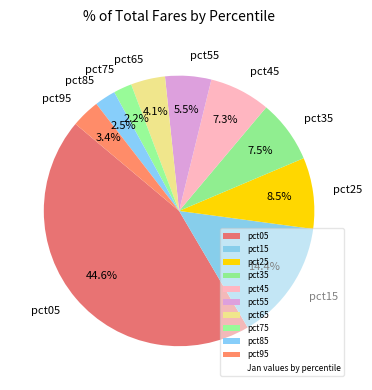

True or false: pct55 accounts for 11% of the total.

False